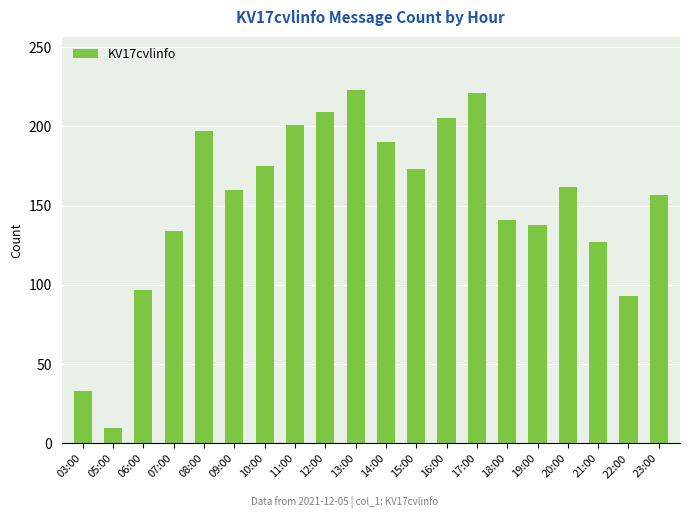

How many bars are there in total?

20